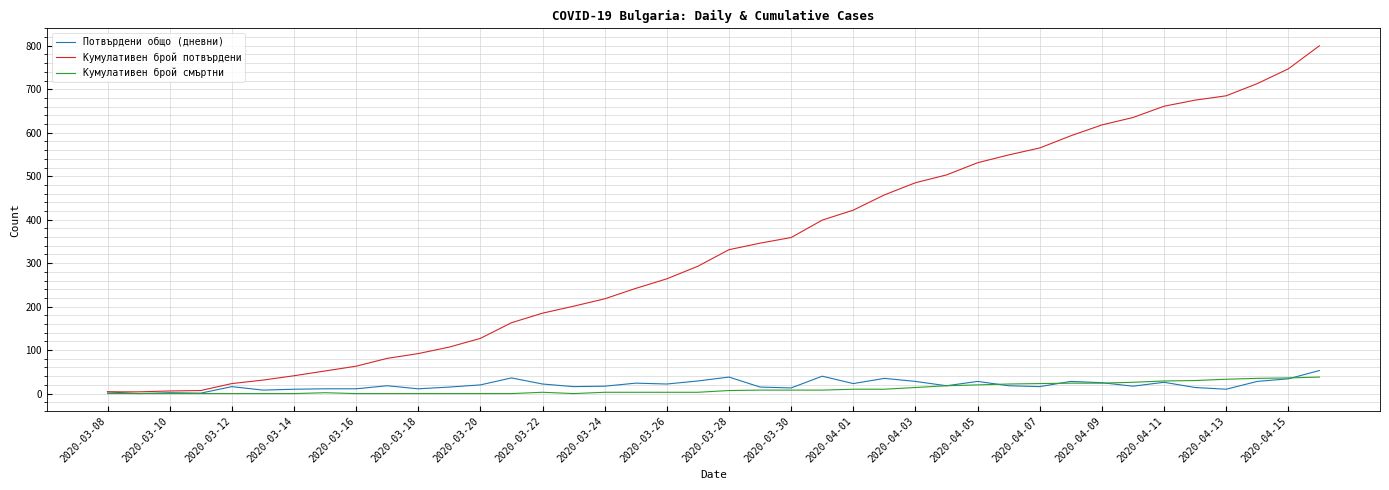

Which series has the largest range (max minus min)?

Кумулативен брой потвърдени